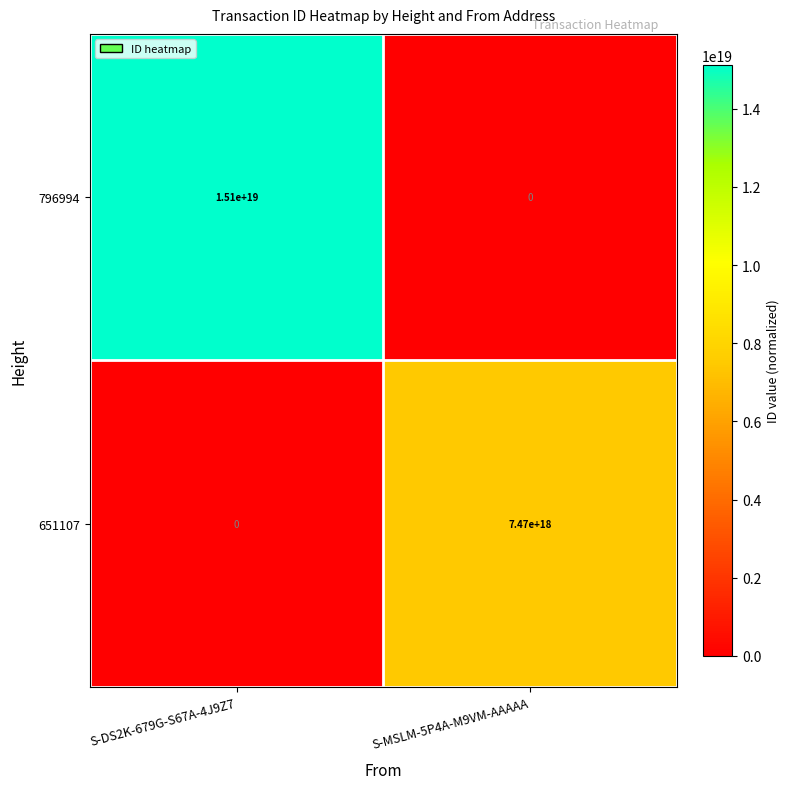

Which series has the largest total across all categories?

796994